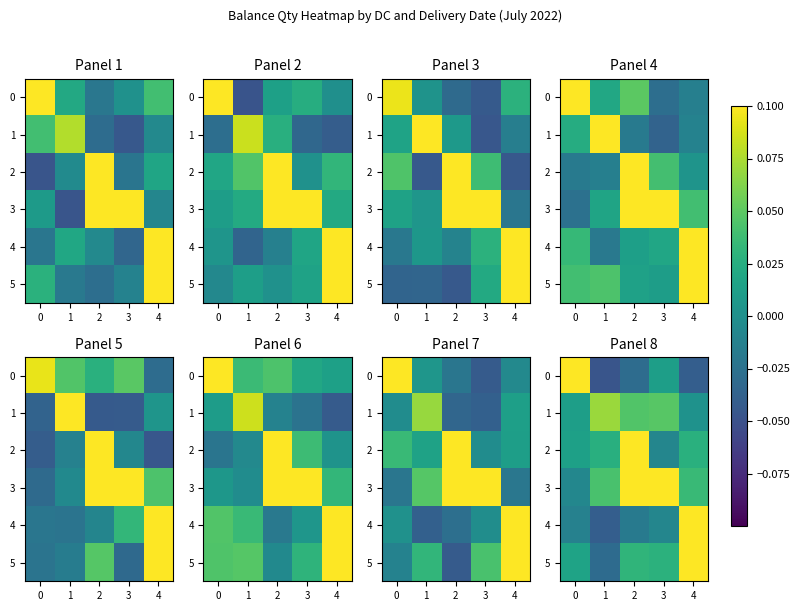

How many values in the row_4 series are below 0?

4